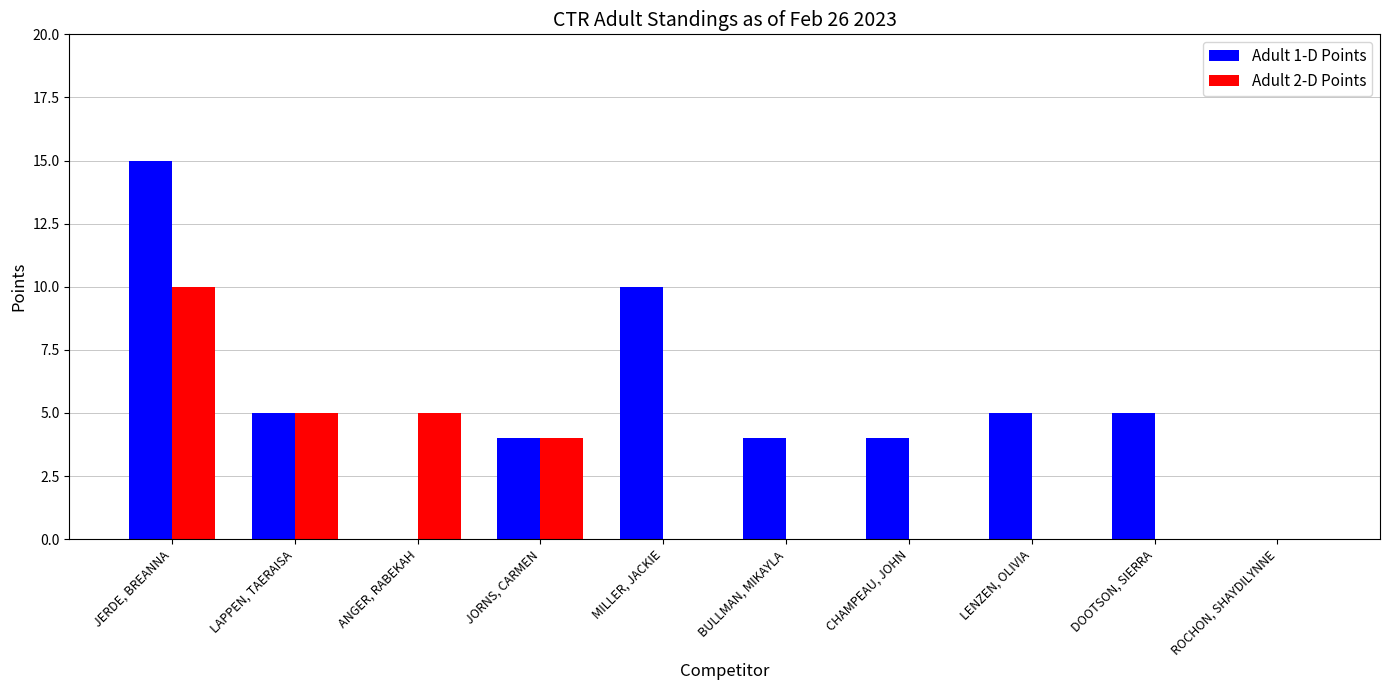

How many groups of bars are there?

10